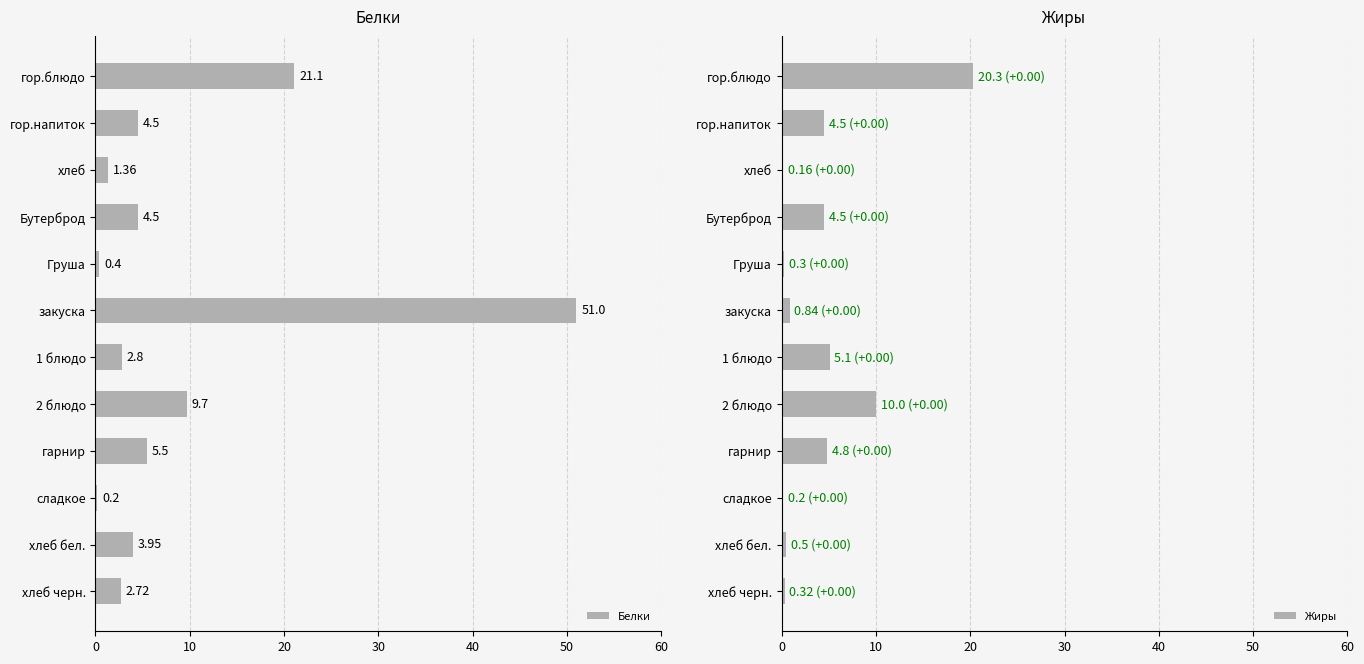

Reading left to right, extract all data points from this chart.

Белки: 21.1	4.5	1.4	4.5	0.4	51.0	2.8	9.7	5.5	0.2	4.0	2.7
Жиры: 20.3	4.5	0.2	4.5	0.3	0.8	5.1	10.0	4.8	0.2	0.5	0.3